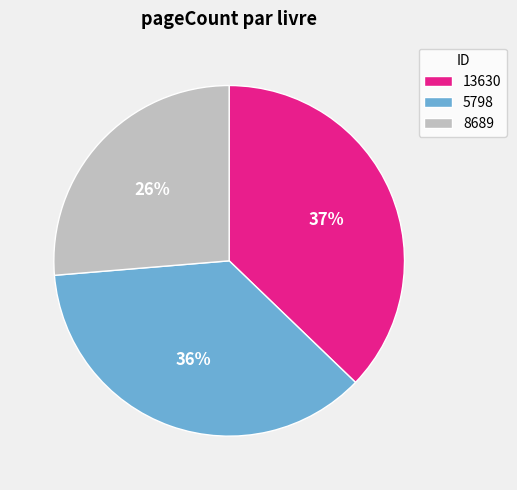

Does 5798 account for over 50% of the chart?

No